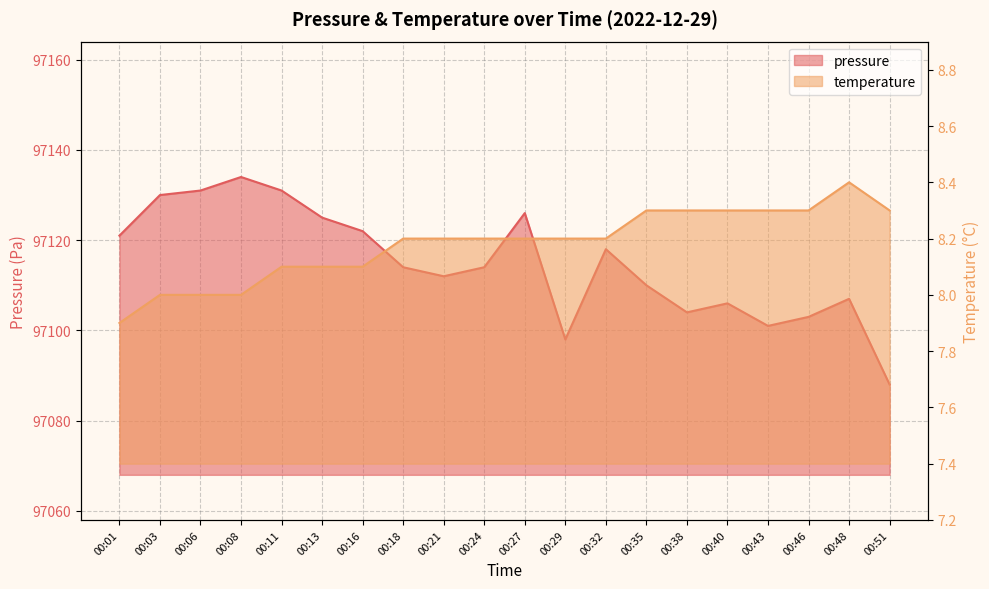

At which category is the sum across all series the highest?

00:08